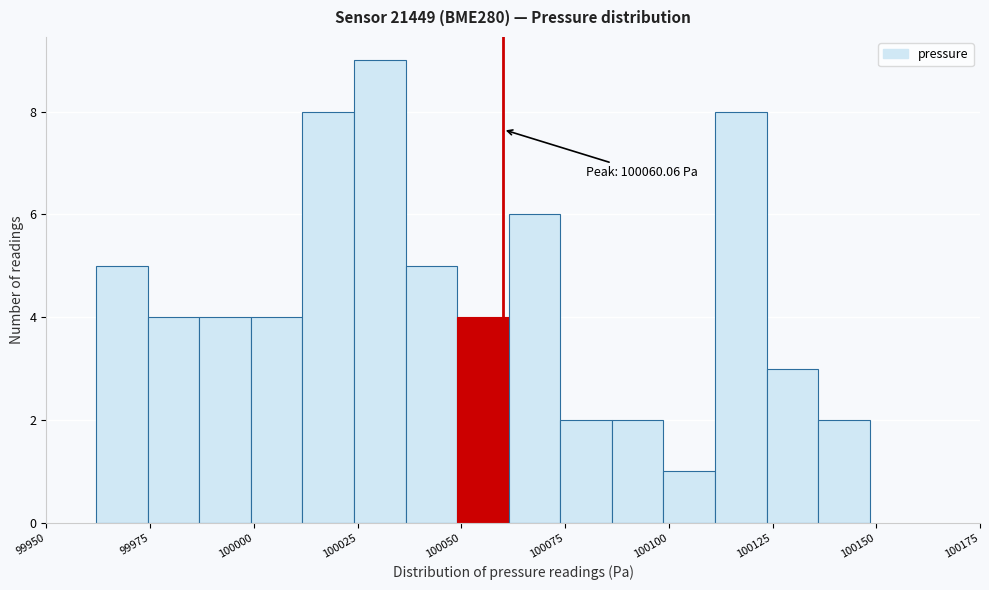

Read against the x-axis, roughly where is the centre of the tallest bar?

100030